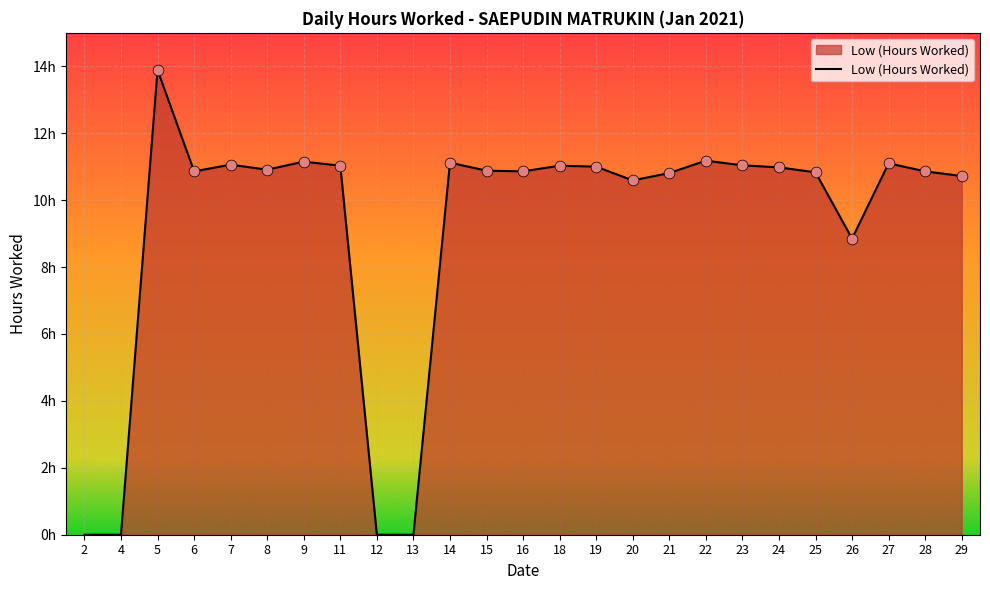

Which has a higher value, 7 or 20?

7